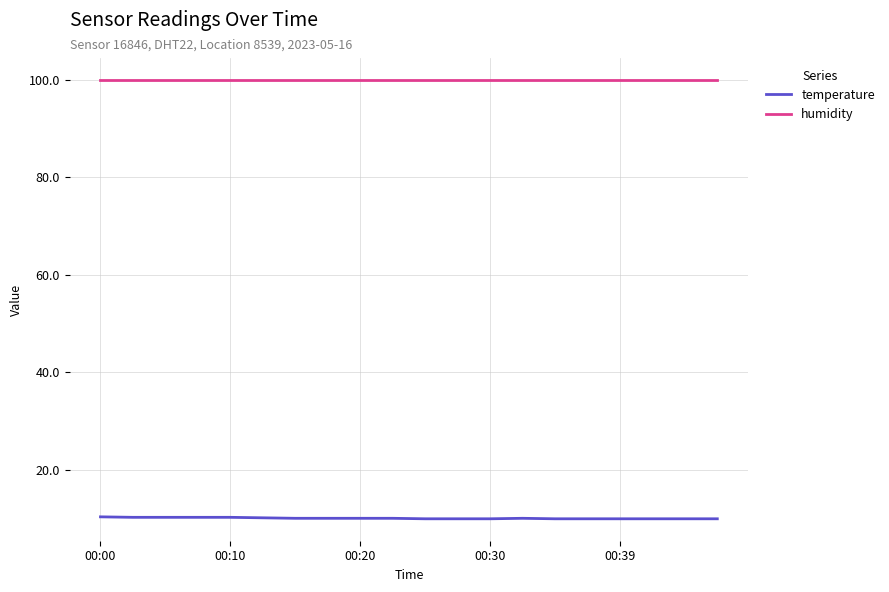

Rank the series by their average value, from highest to lowest.

humidity, temperature